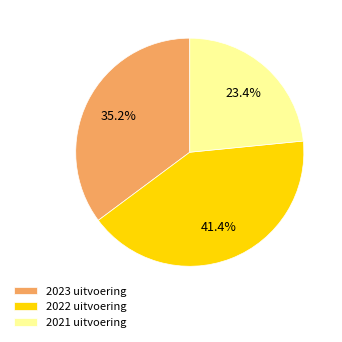

Is there any slice that represents more than half of the pie?

No